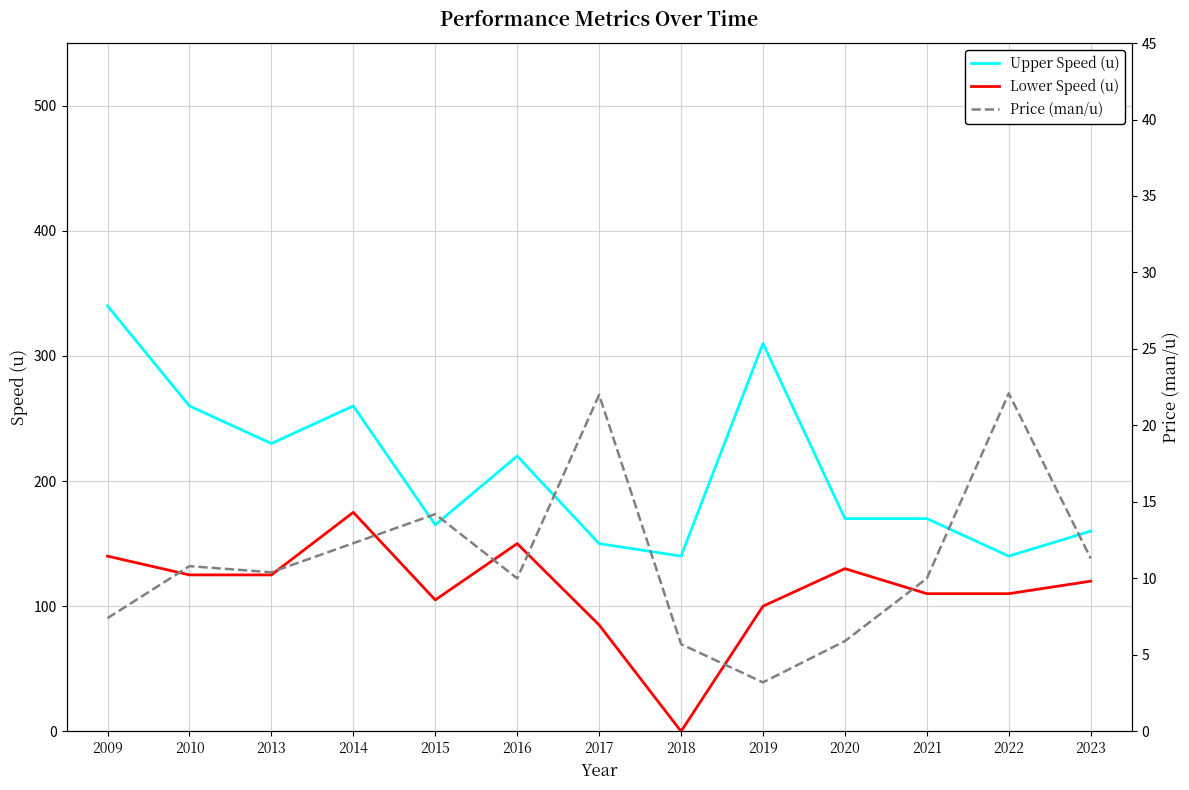

Is this an area chart (filled region under the line)?

No